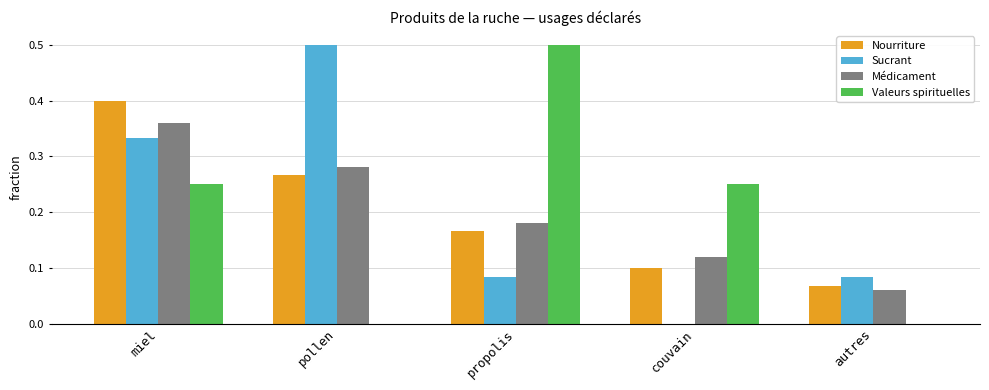

Is it true that Nourriture equals 0.0 at autres?

False